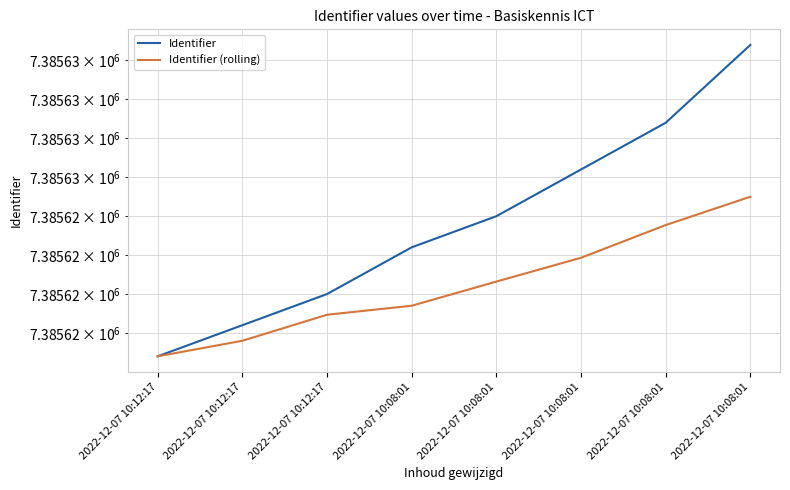

At which category is the sum across all series the highest?

2022-12-07 10:08:01